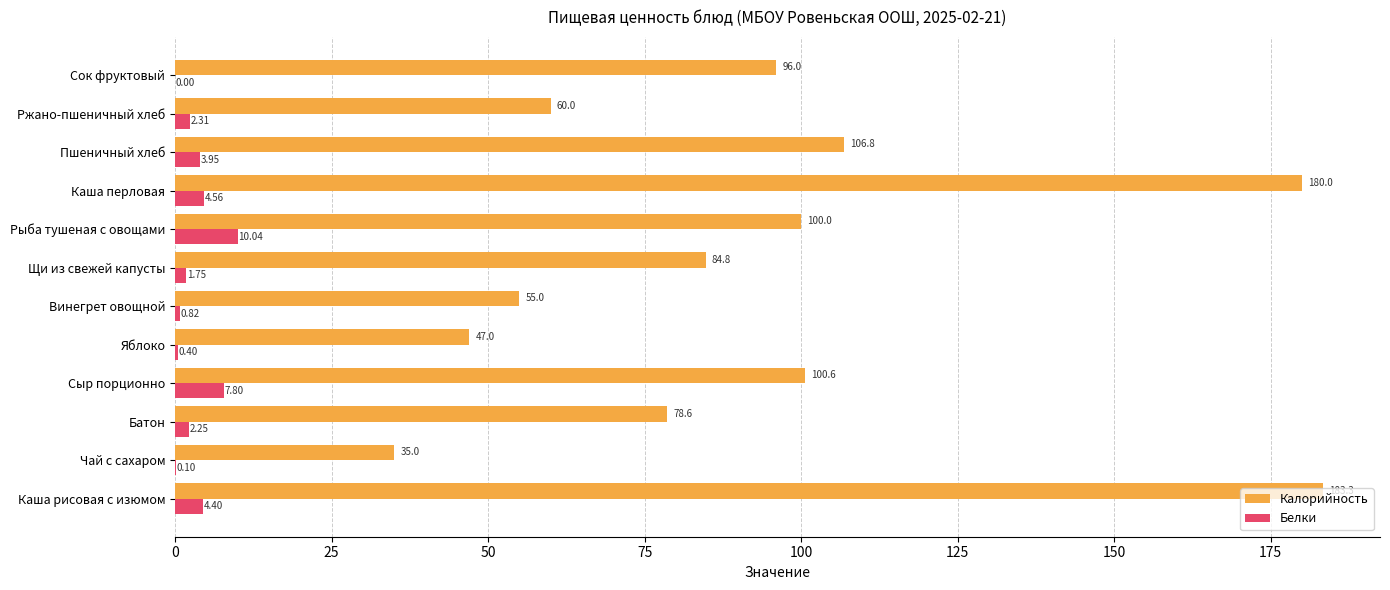

What is the total value across all series at Чай с сахаром?

35.1